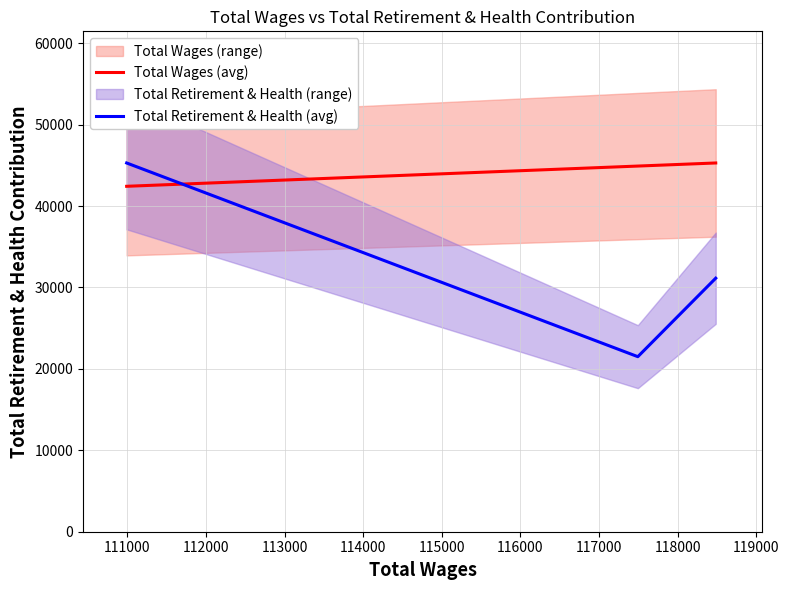

Rank the series by their maximum value, from lowest to highest.

Total Wages (avg), Total Retirement & Health (avg)